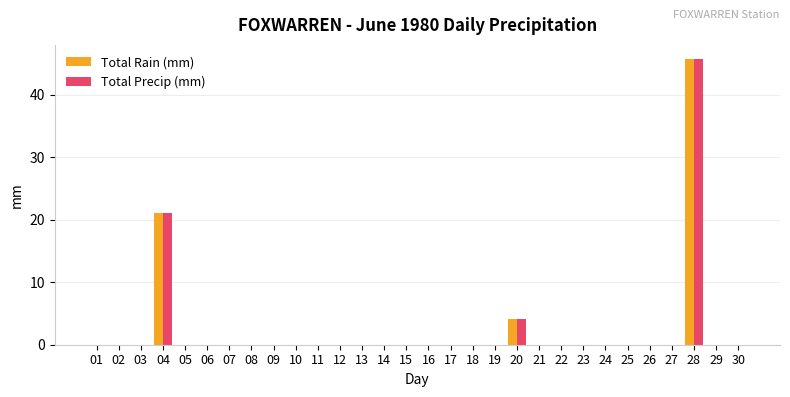

True or false: Total Precip (mm) has a value of 26.2 at 08.

False